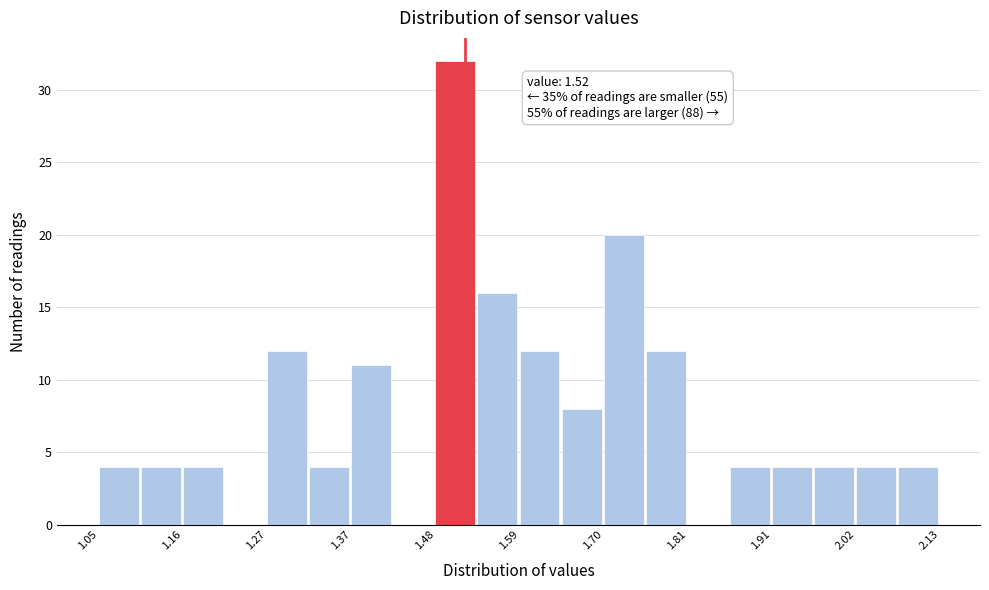

Read against the x-axis, roughly where is the centre of the tallest bar?

1.50